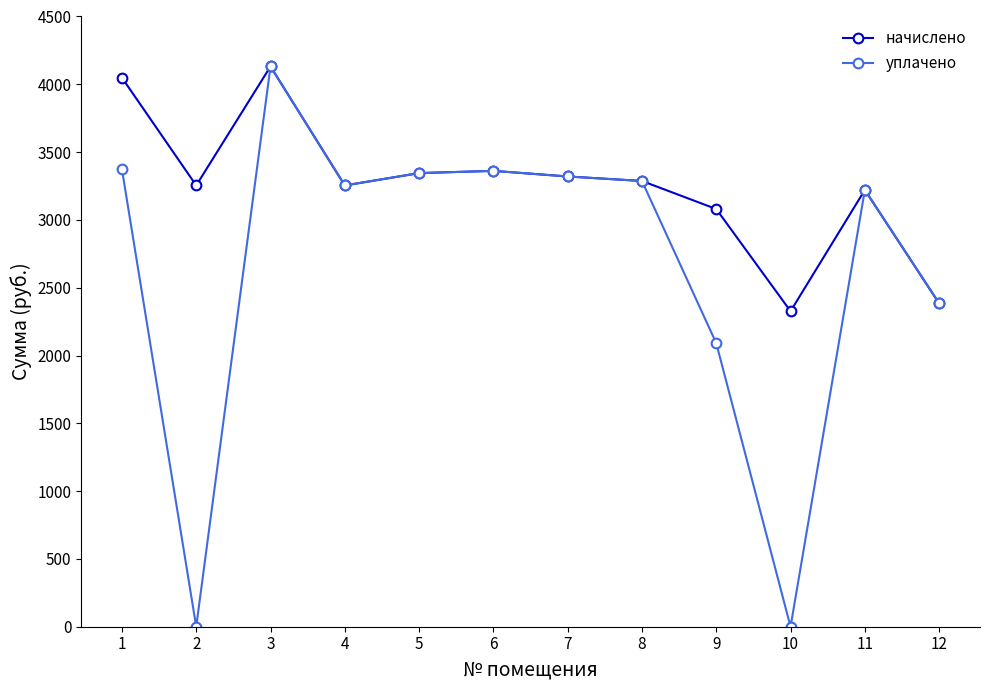

What are all the series names shown in the legend?

начислено, уплачено